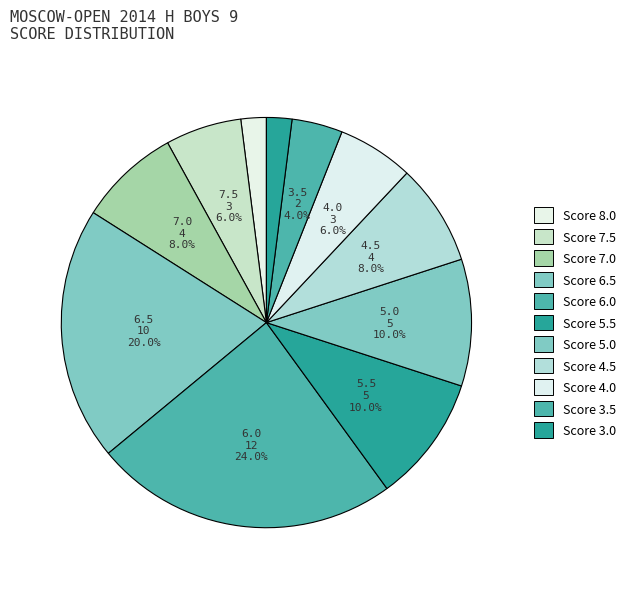

How many segments does this pie chart have?

11